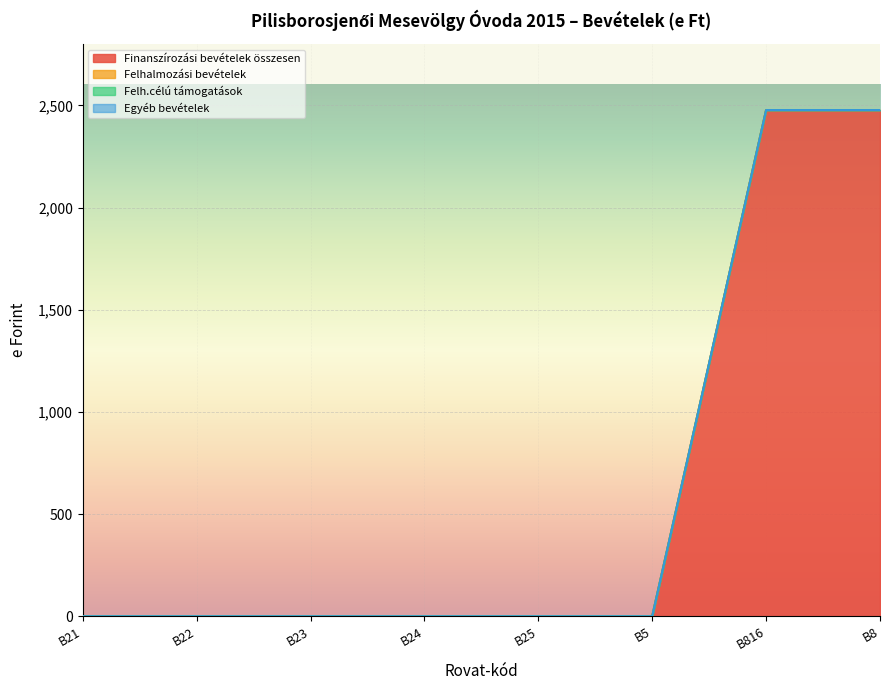

What position from the left is B22?

2